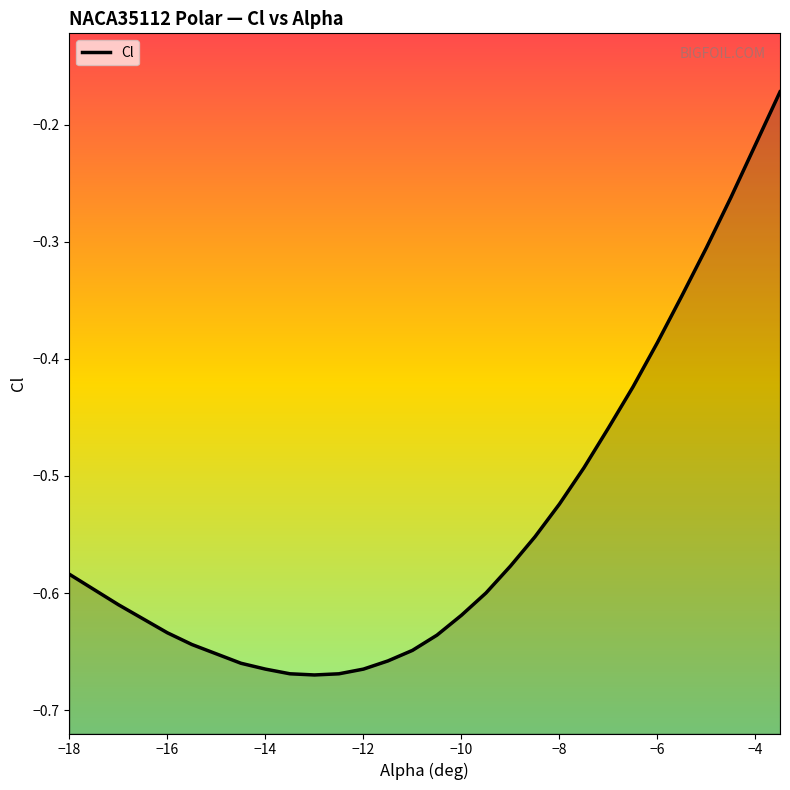

What is the minimum value shown in the chart?

-0.7